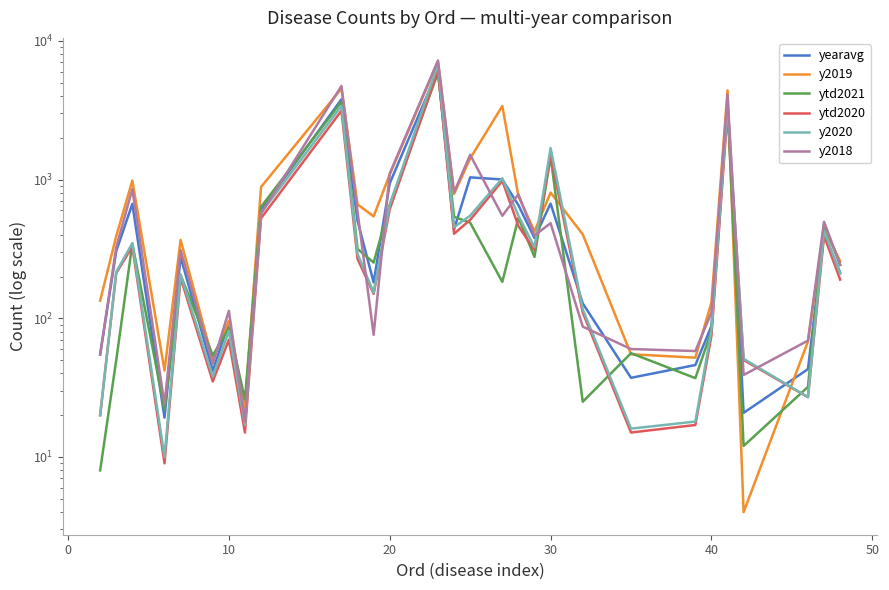

At how many categories does at least one series exceed 1405?

6